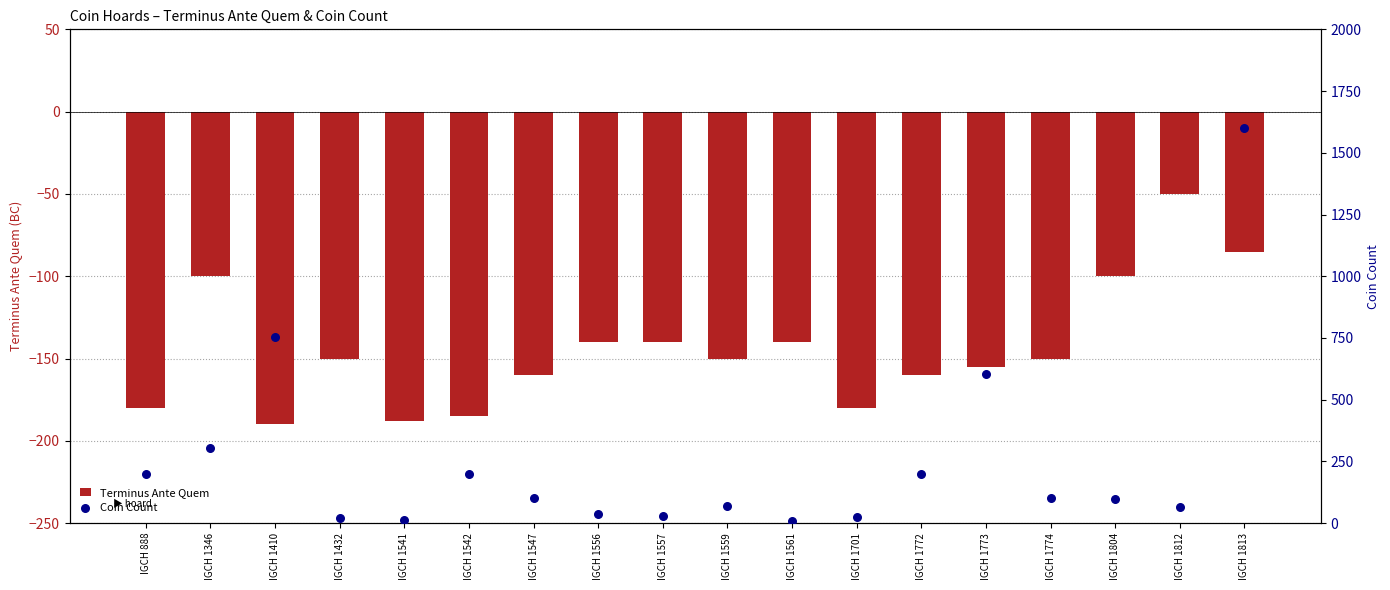

Which series has the largest total across all categories?

Coin Count